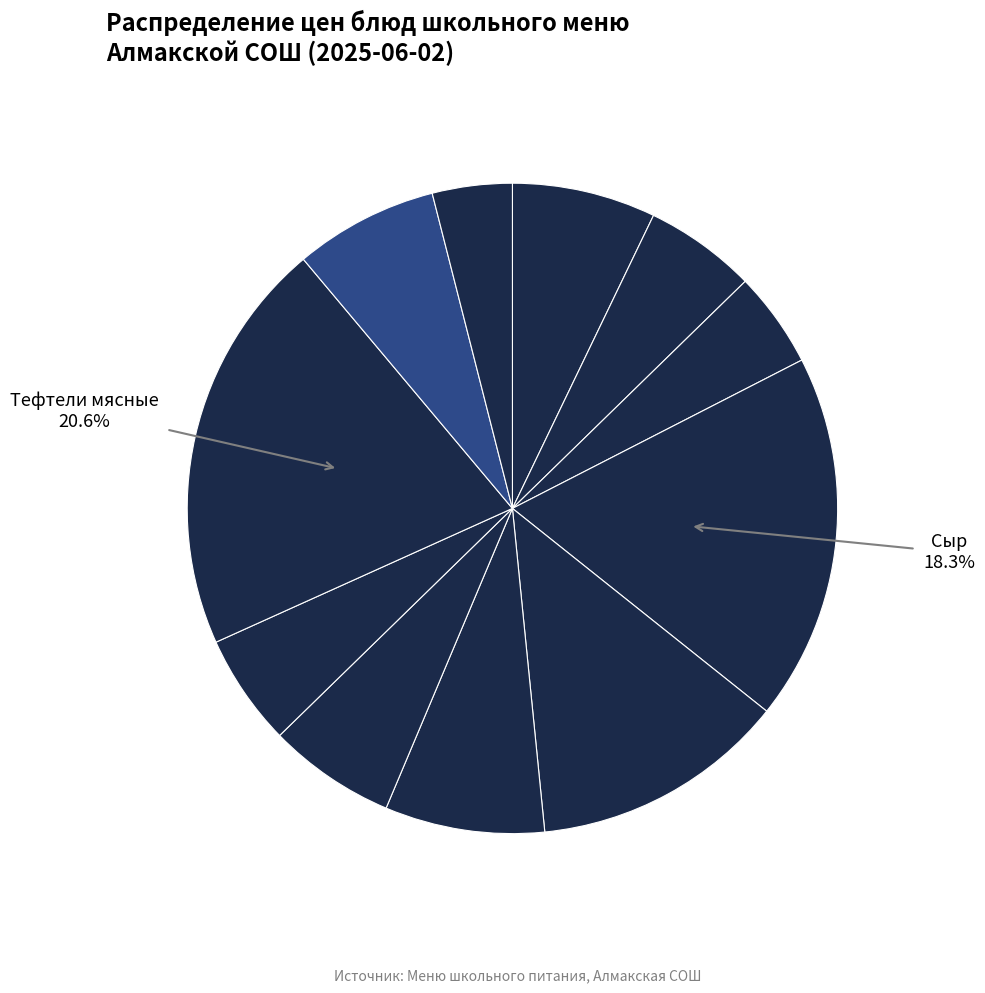

To the nearest percent, what is the difference between the largest and smallest slice percentages?

17%